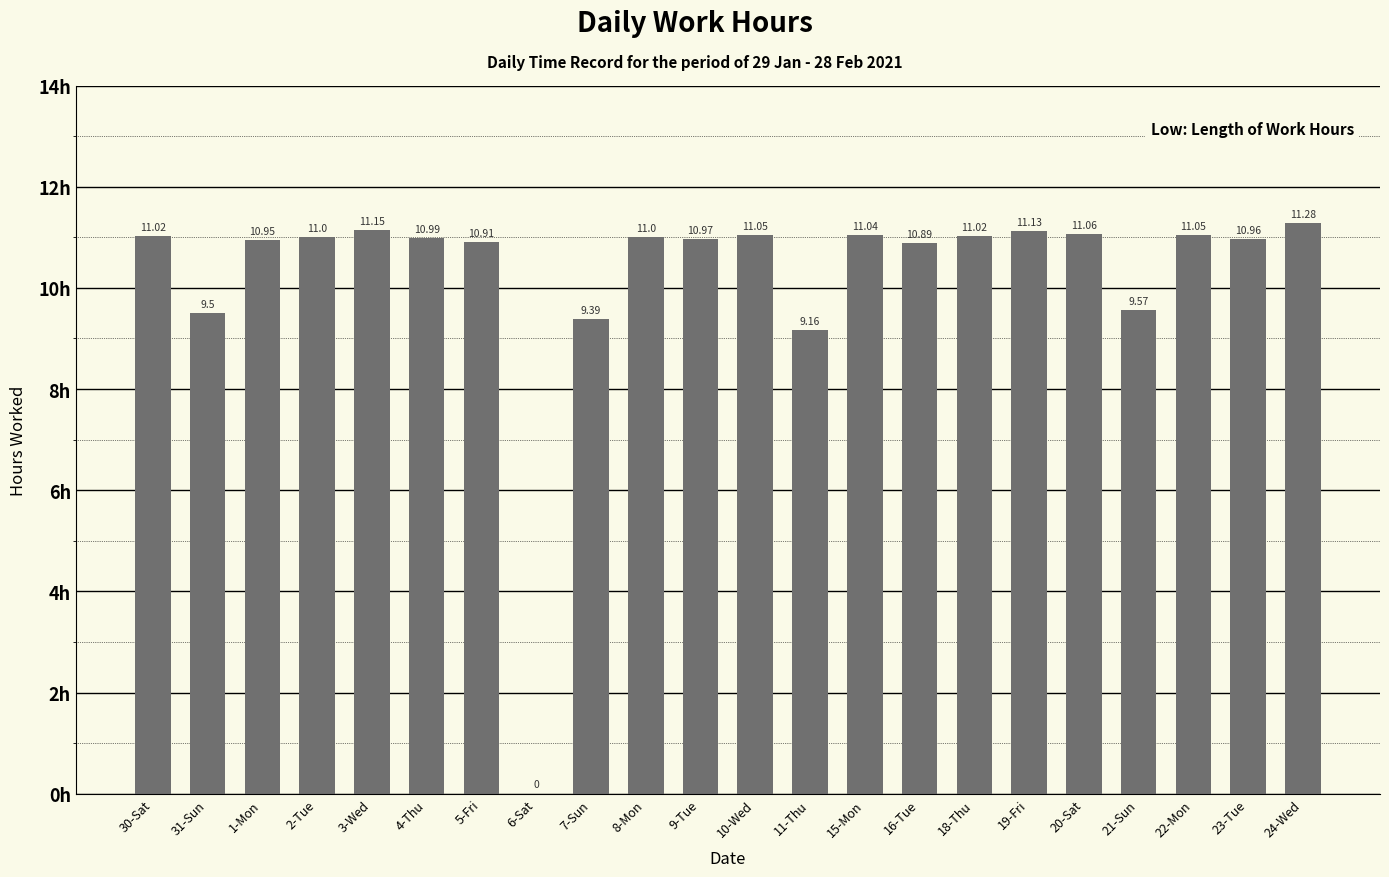

What is the change in value from 8-Mon to 19-Fri?

+0.1